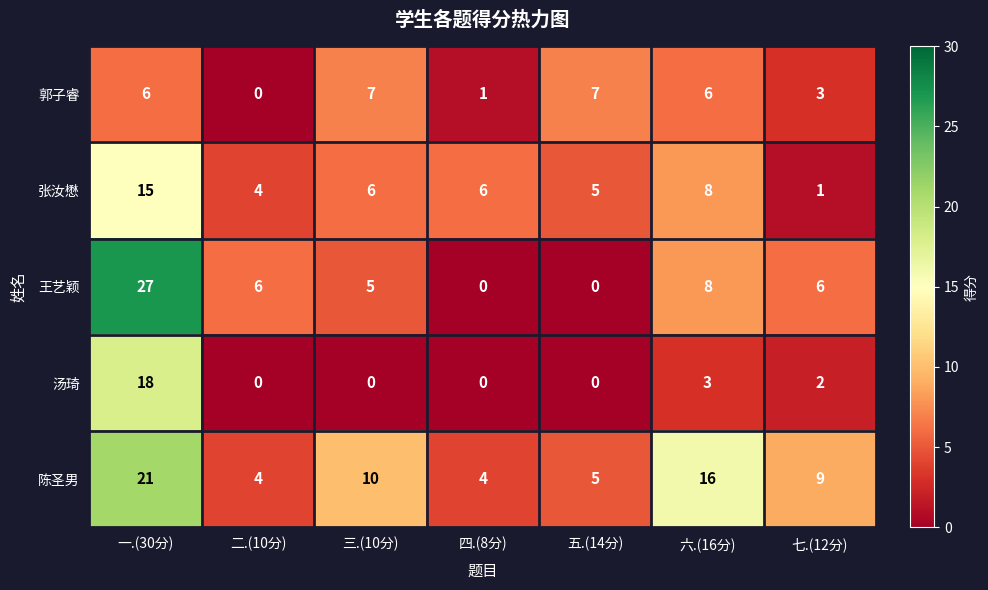

What is the sum of the 王艺颖 values at 六.(16分) and 四.(8分)?

8